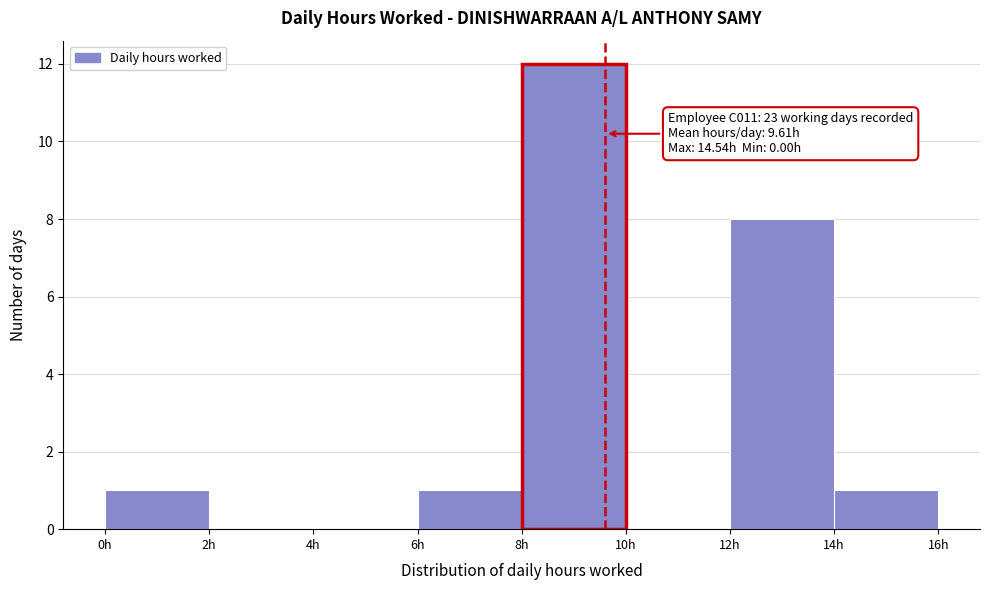

Over which range of the x-axis is the bar tallest?

8 to 10